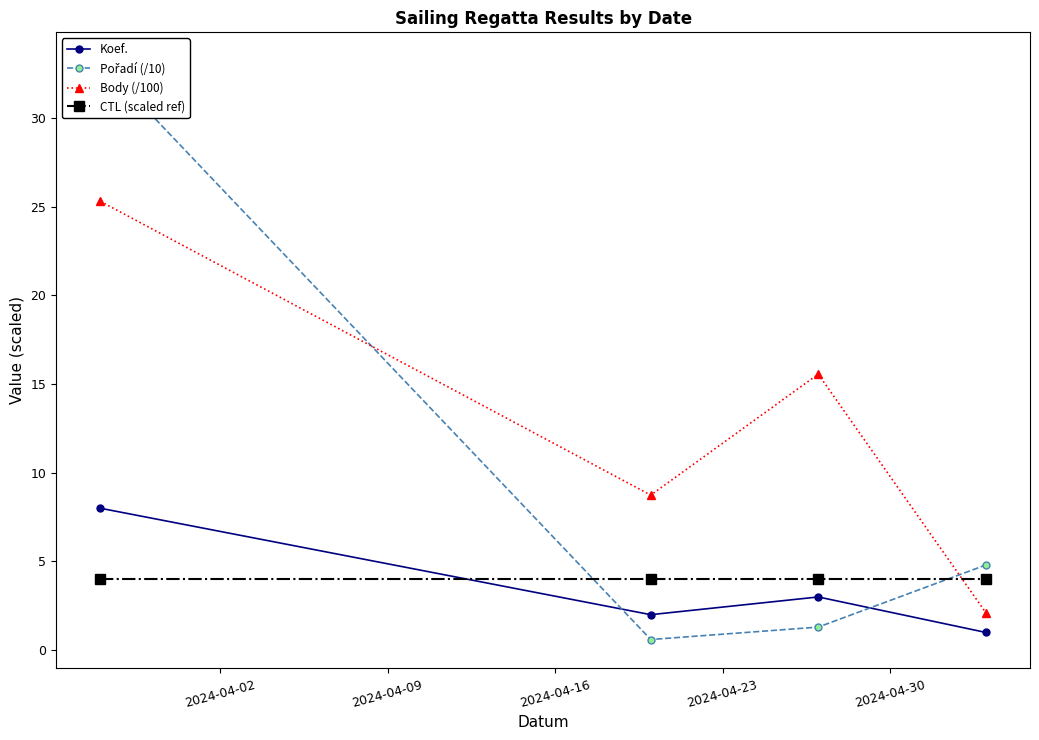

What is the maximum value shown in the chart?

33.2